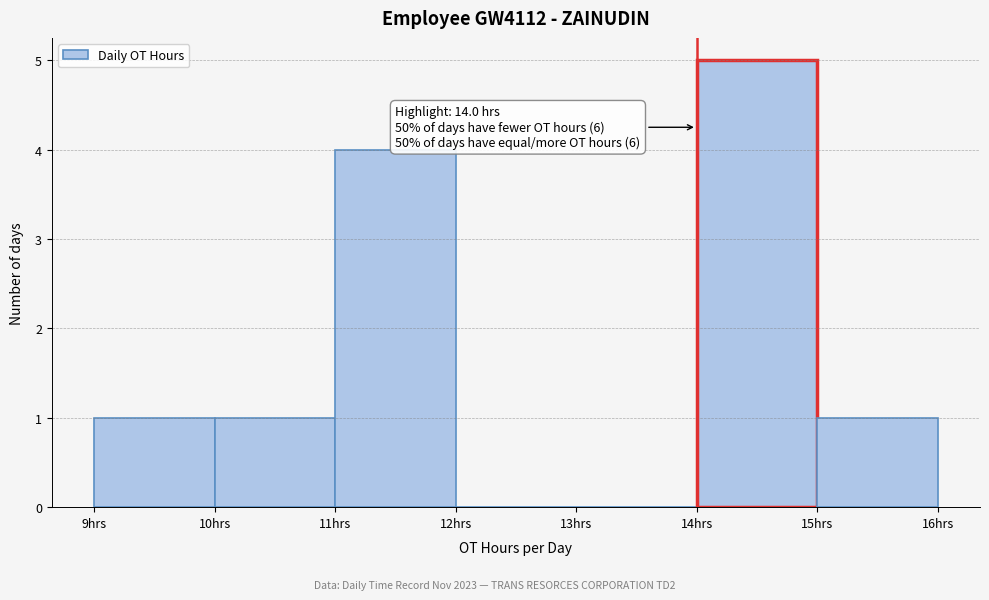

Which range on the x-axis has the tallest bar?

14 to 15